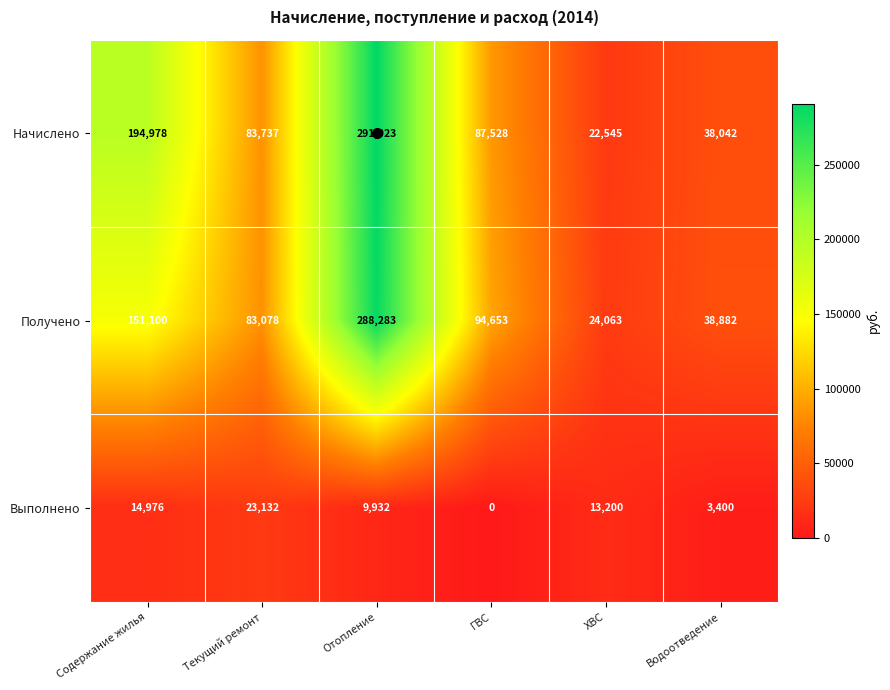

At which category is the sum across all series the highest?

Отопление